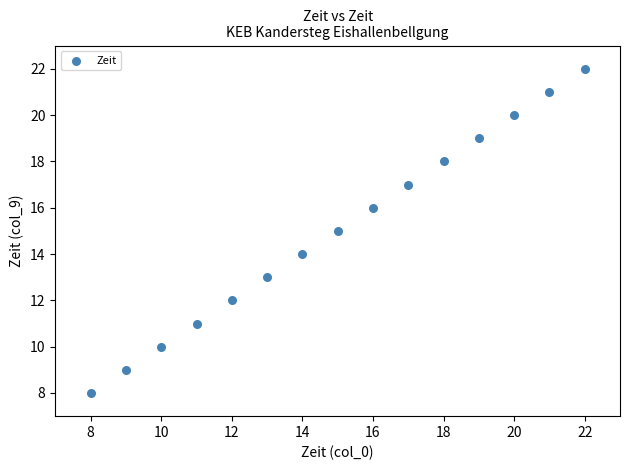

What is the range of Y values (max minus min)?

14